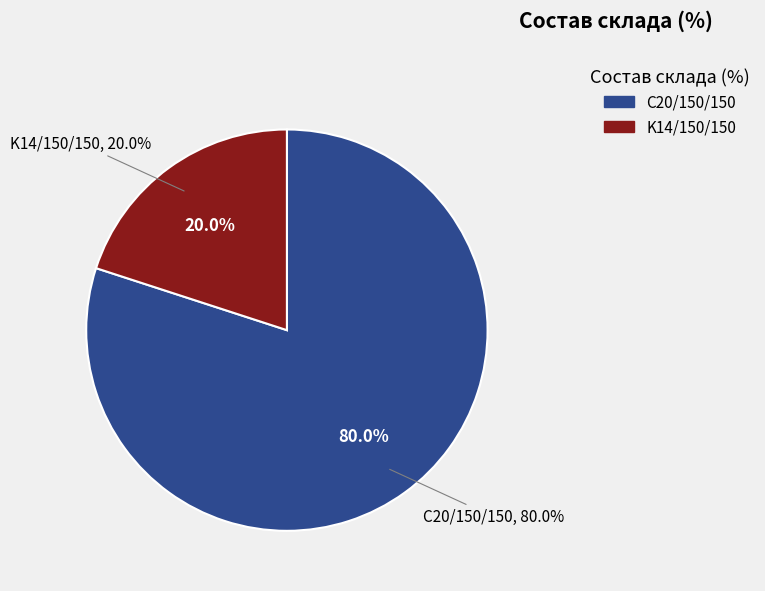

Which category has the smallest portion of the pie?

K14/150/150